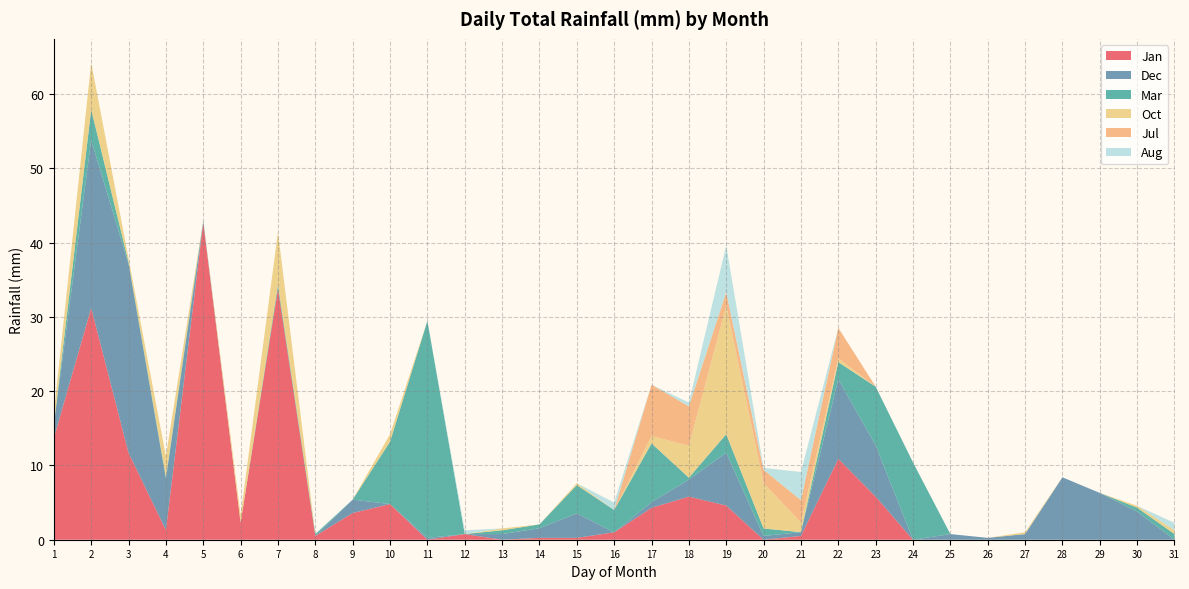

Reading left to right, list all the values displayed in this chart.

Jan: 13.7	31.2	11.7	1.3	42.7	2.3	33.8	0.5	3.6	4.8	0.0	0.8	0.0	0.2	0.2	1.0	4.3	5.8	4.6	0.0	0.5	10.9	5.8	0.0	0.0	0.0	0.0	0.0	0.0	0.0	0.0
Dec: 1.8	22.6	25.4	6.9	0.0	0.0	0.0	0.0	1.8	0.0	0.2	0.0	0.8	1.3	3.3	0.0	0.8	2.3	7.1	0.5	0.5	10.7	6.9	0.0	0.8	0.2	0.8	8.4	6.3	3.8	0.0
Mar: 0.0	4.1	0.2	0.2	0.2	0.0	0.5	0.2	0.0	8.4	29.2	0.0	0.5	0.5	3.8	3.0	7.9	0.2	2.5	1.0	0.0	2.3	7.9	10.4	0.0	0.0	0.0	0.0	0.0	0.5	0.8
Oct: 1.5	6.3	0.5	2.8	0.0	1.0	7.1	0.0	0.0	1.0	0.0	0.0	0.2	0.0	0.2	0.0	1.0	4.3	17.3	6.1	1.3	0.5	0.0	0.0	0.0	0.0	0.2	0.0	0.0	0.2	0.5
Jul: 0.0	0.0	0.0	0.0	0.0	0.0	0.0	0.0	0.0	0.0	0.0	0.0	0.0	0.0	0.0	0.0	6.9	5.3	1.8	1.8	3.0	4.1	0.0	0.0	0.0	0.0	0.0	0.0	0.0	0.0	0.0
Aug: 0.0	0.0	0.0	0.0	0.0	0.0	0.0	0.0	0.0	0.0	0.0	0.5	0.0	0.0	0.0	1.0	0.0	0.5	6.3	0.2	3.8	0.0	0.0	0.0	0.0	0.0	0.0	0.0	0.0	0.0	1.0